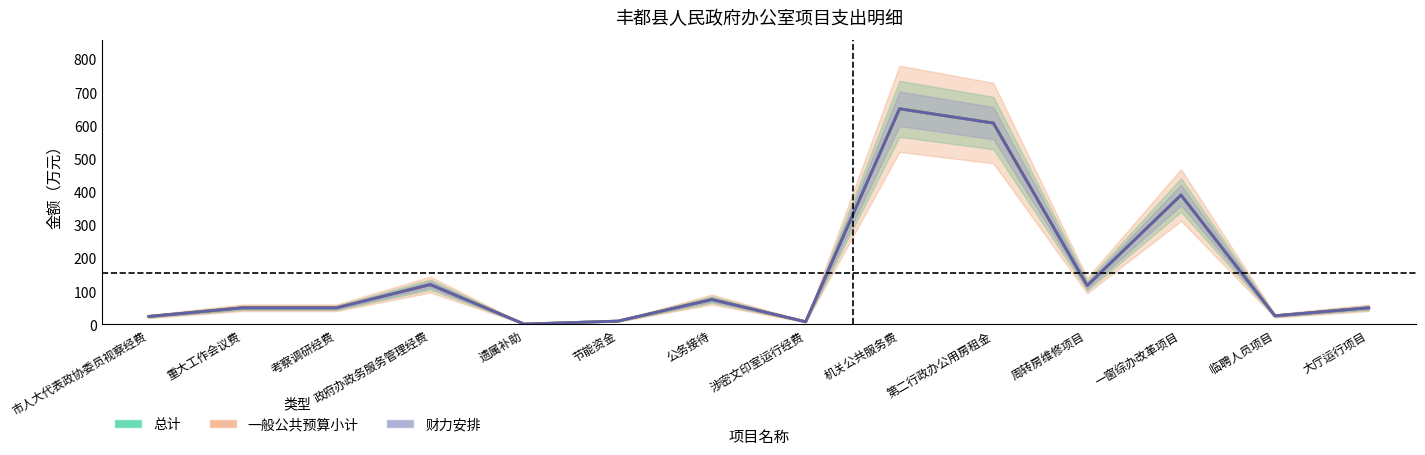

What are all the series names shown in the legend?

总计, 一般公共预算小计, 财力安排